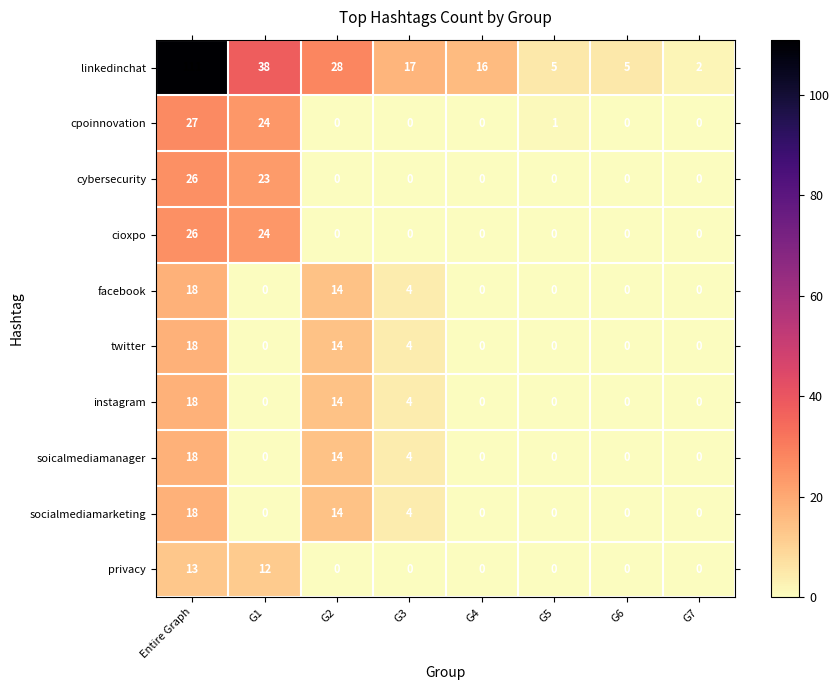

At which category does the chart reach its peak across all series?

Entire Graph